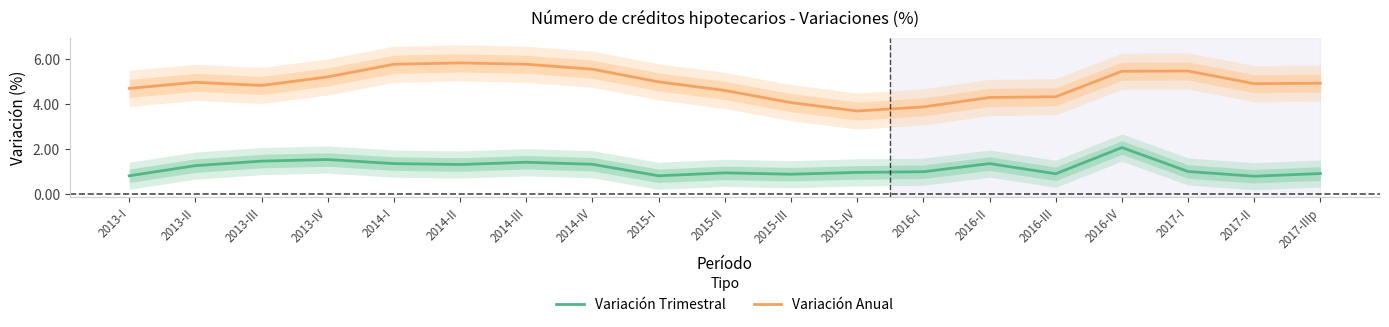

Which has a higher value, 2016-II or 2013-III?

2013-III